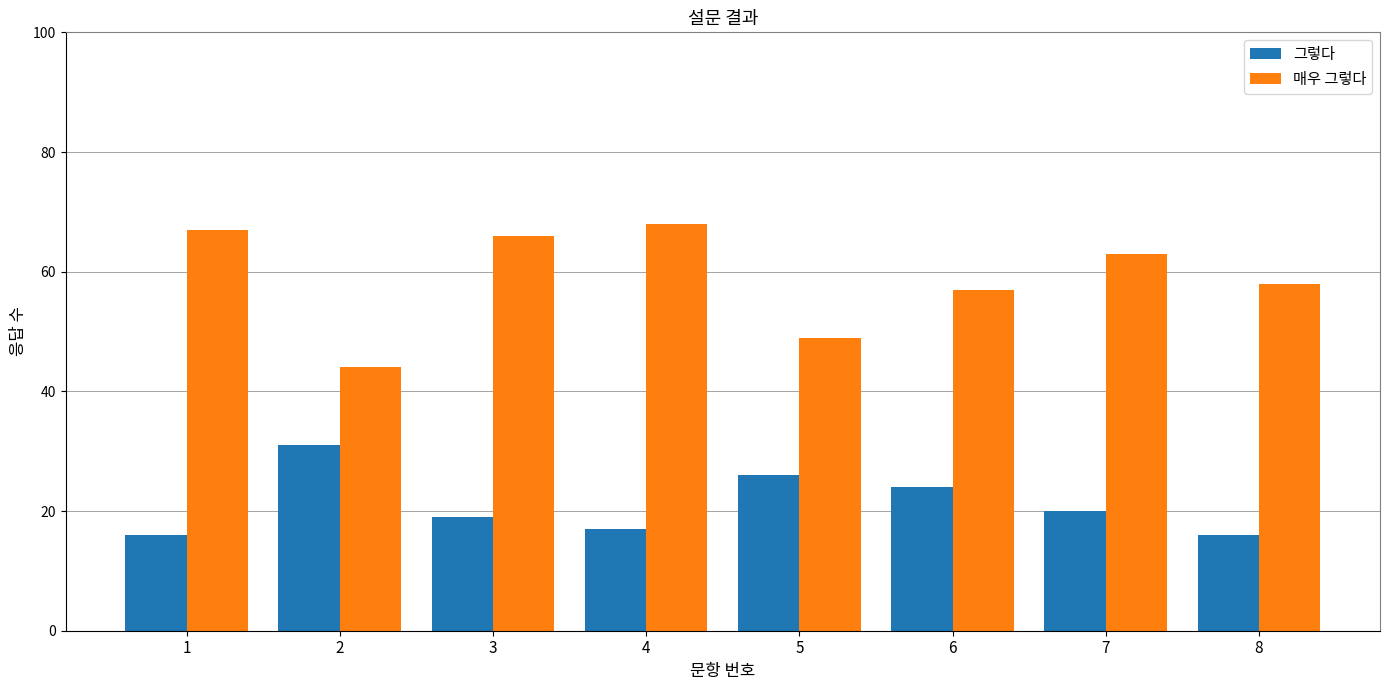

Reading left to right, what are all the values shown in this chart?

그렇다: 1=16	2=31	3=19	4=17	5=26	6=24	7=20	8=16
매우 그렇다: 1=67	2=44	3=66	4=68	5=49	6=57	7=63	8=58